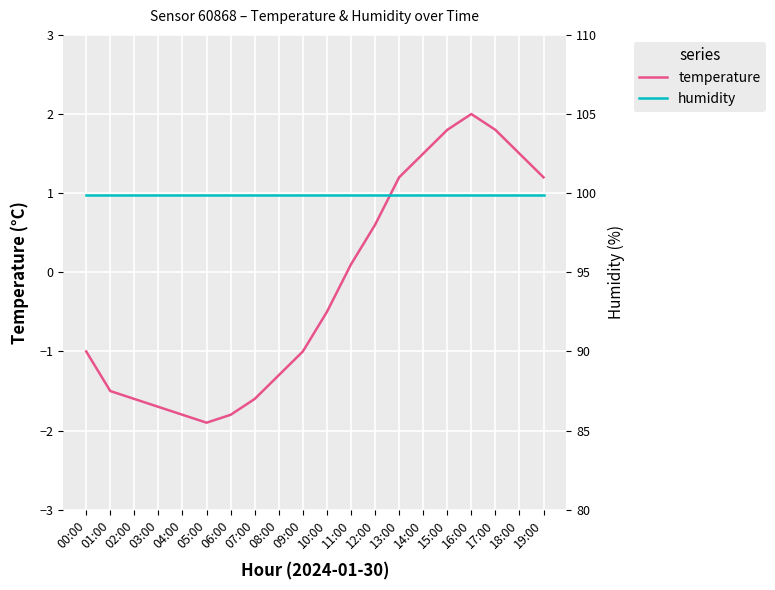

True or false: humidity has more than 2 interior local peaks.

False